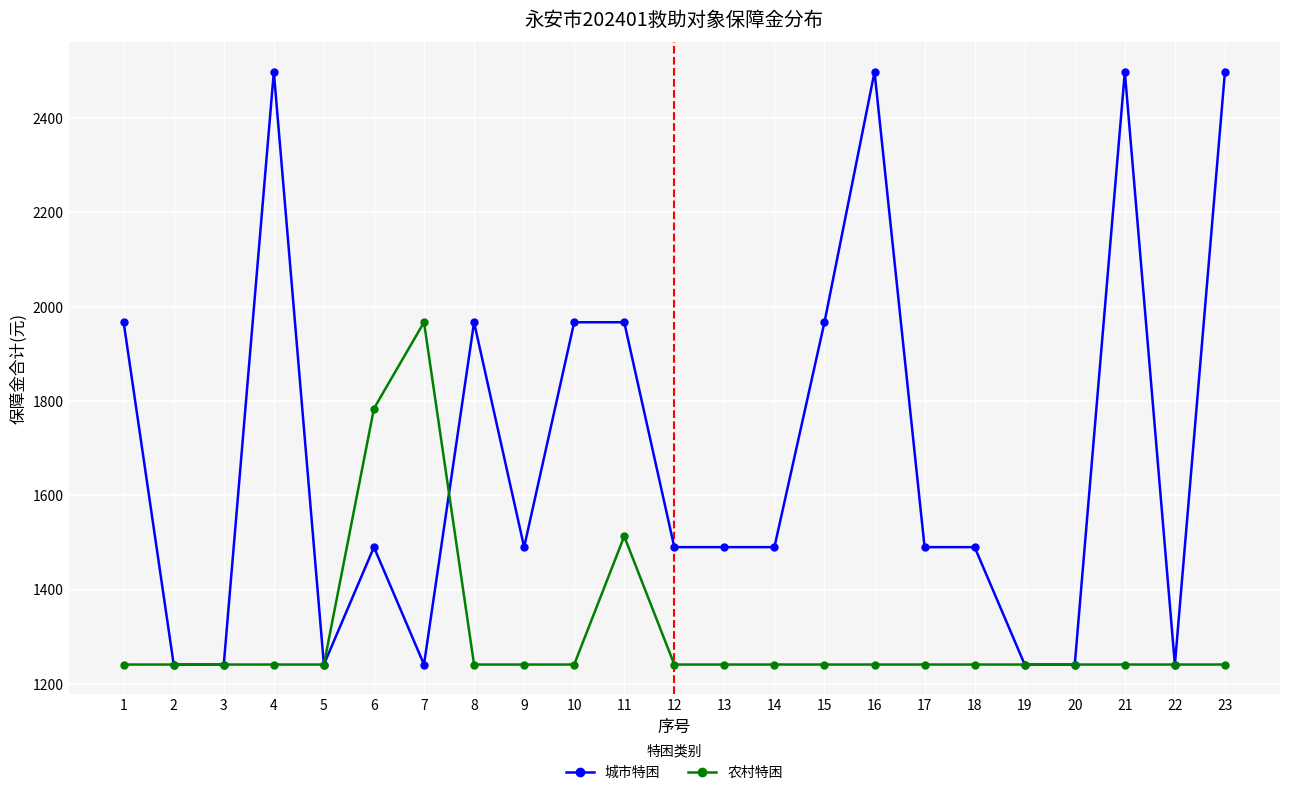

At which label does 城市特困 first exceed 1490?

1